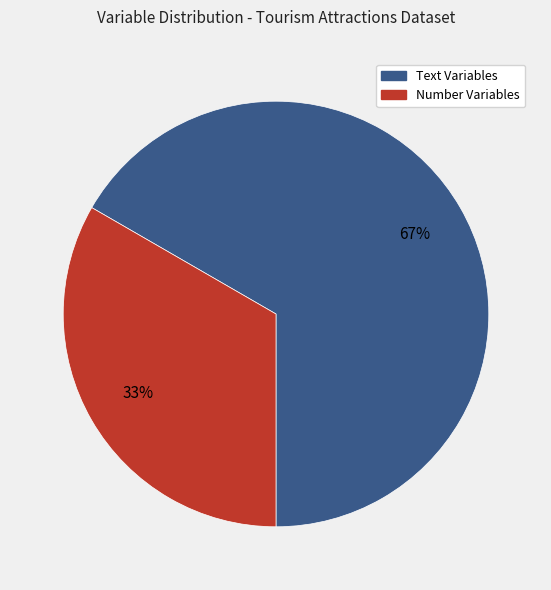

To the nearest percent, what is the average slice percentage?

50%